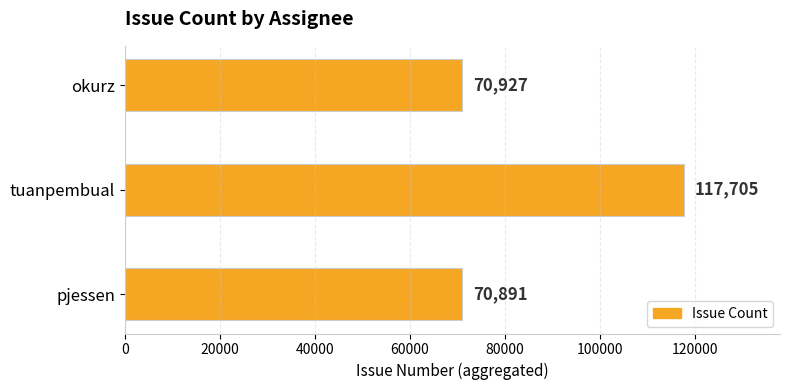

Count the number of data series in this chart.

1